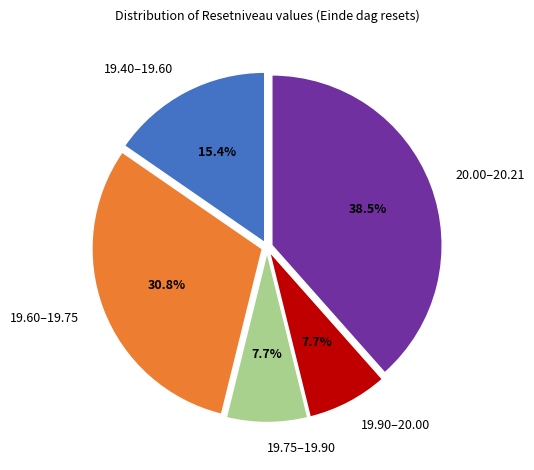

Approximately how many times larger is the value at 19.60–19.75 compared to 19.75–19.90?

4.0